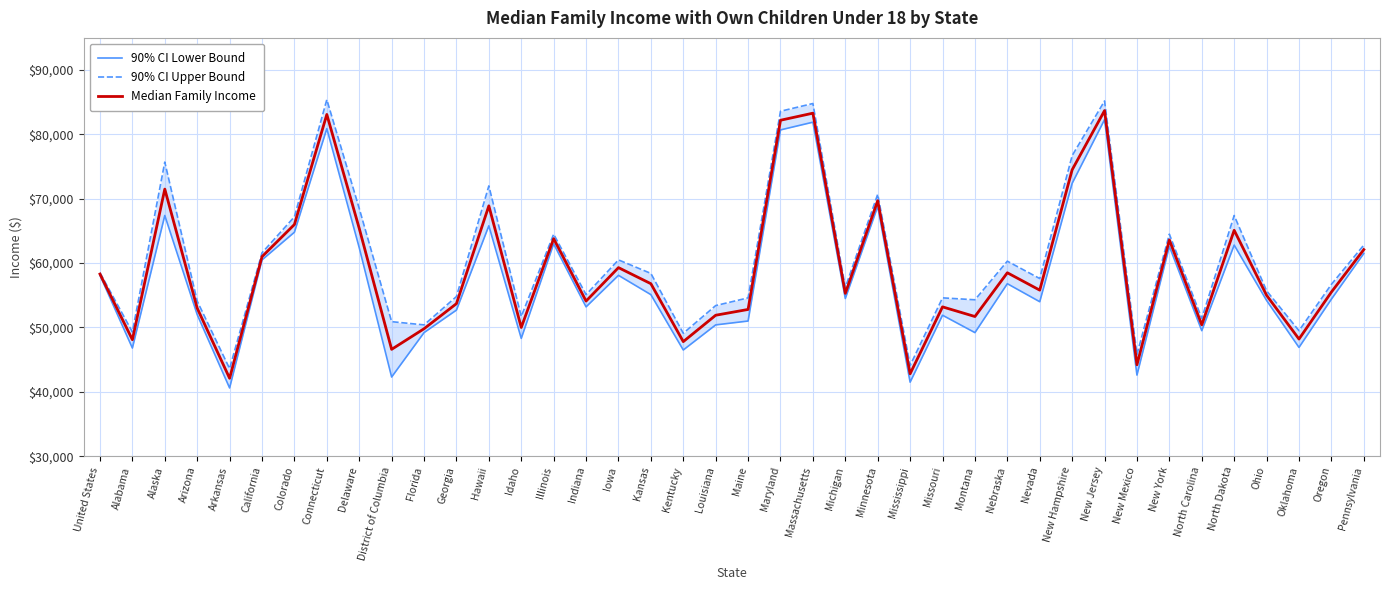

What are all the series names shown in the legend?

90% CI Lower Bound, 90% CI Upper Bound, Median Family Income